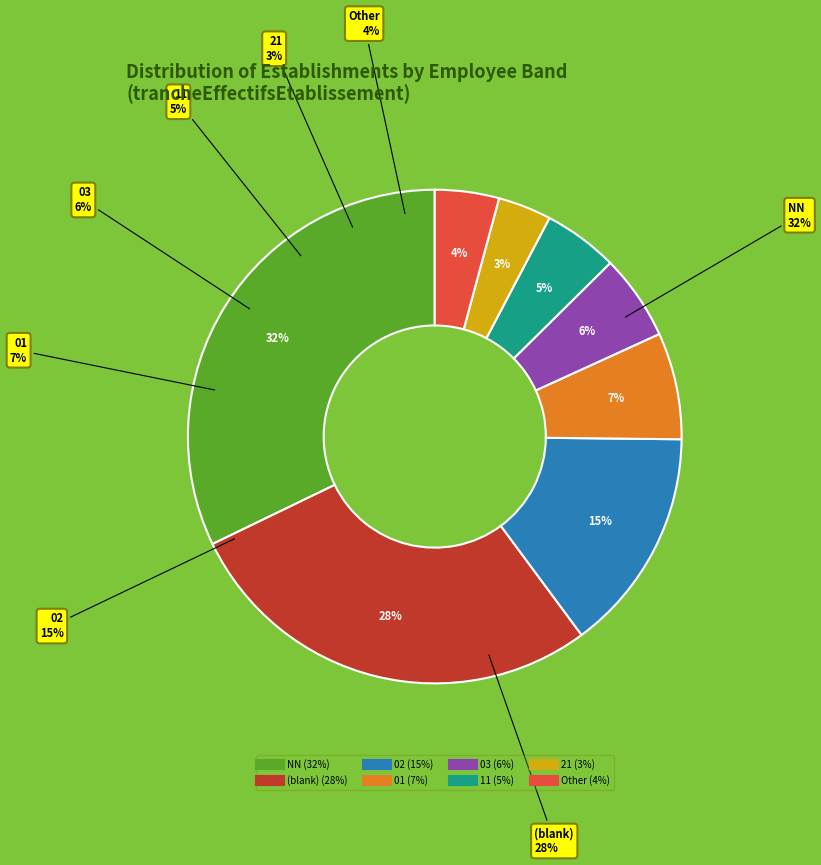

Is it true that Other is 4% of the pie?

True